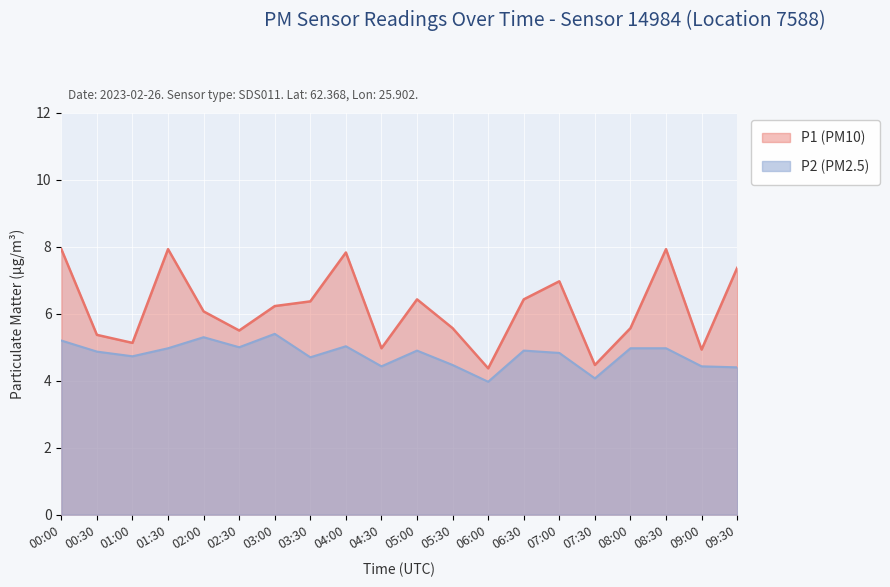

What position from the left is 04:30?

10